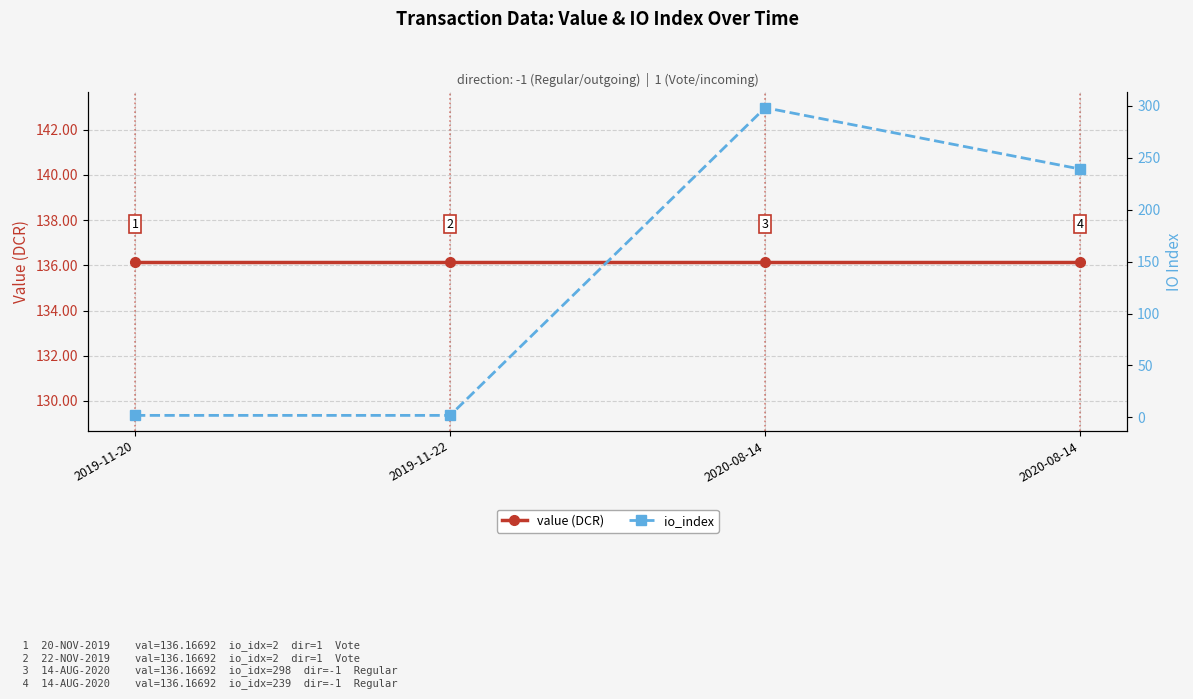

The value of io_index at 2020-08-14 is 298.0. True or false?

True